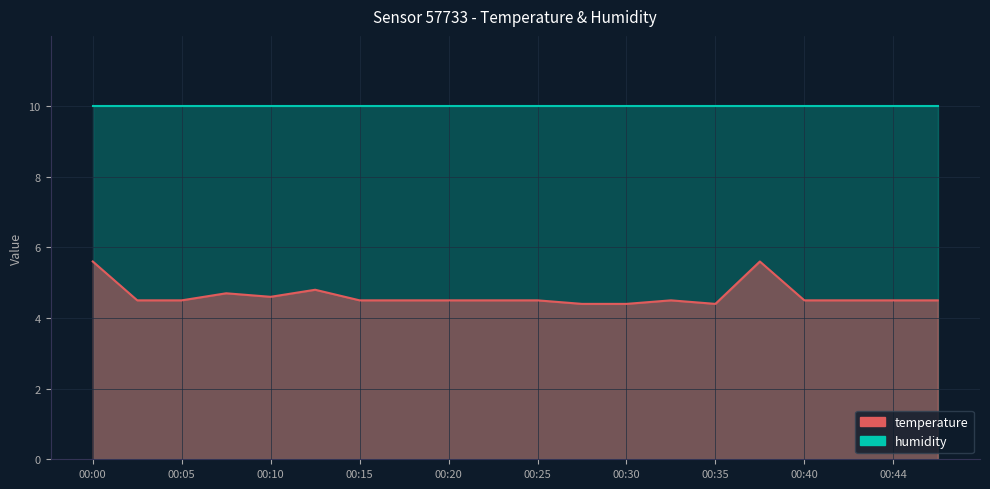

Read the value at 00:00.

5.6